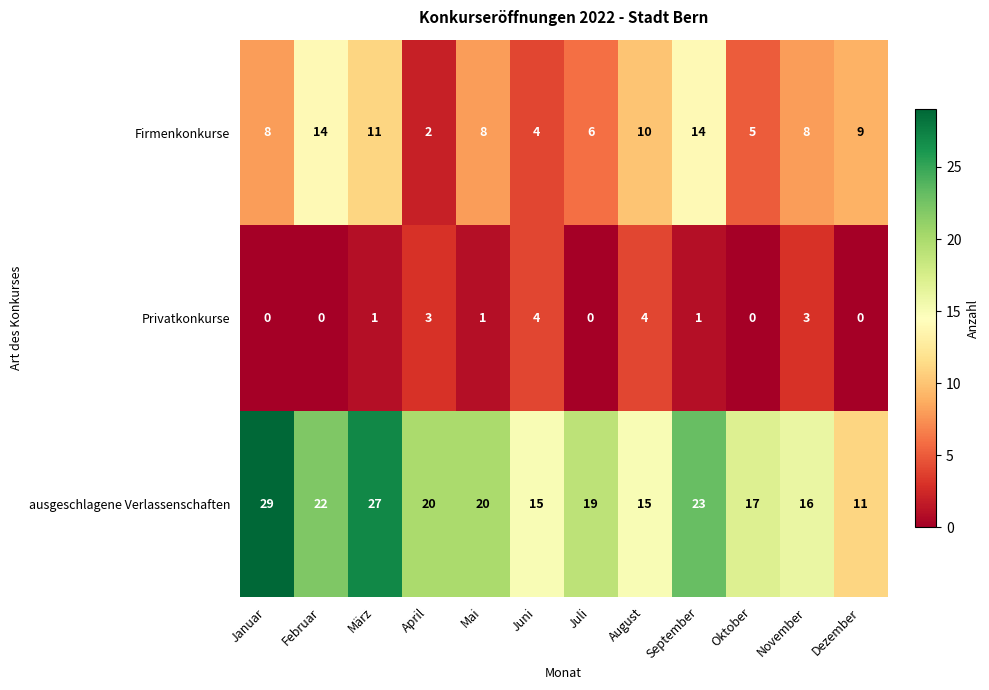

What is the lowest value of the ausgeschlagene Verlassenschaften series?

11